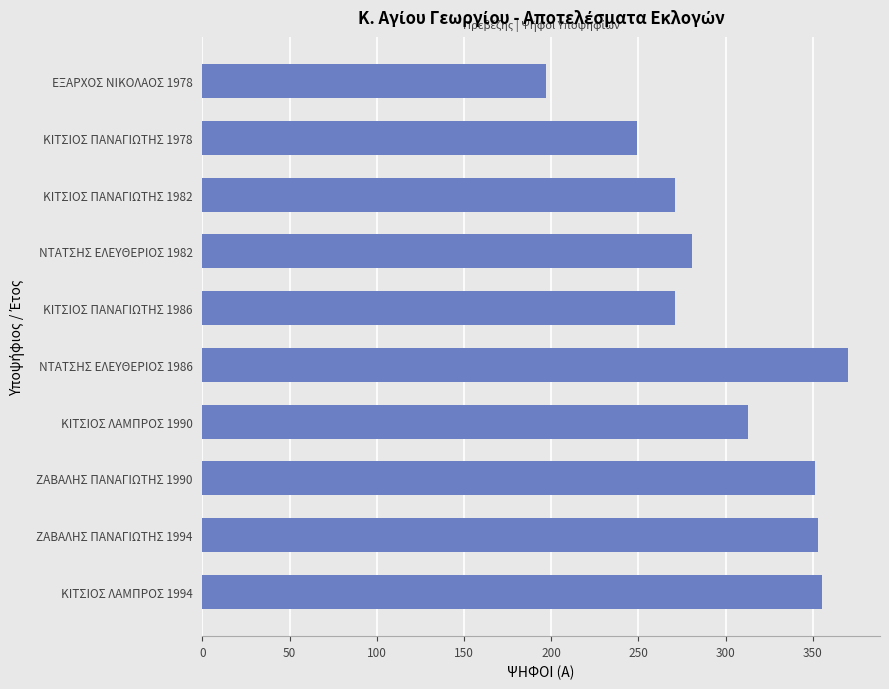

Which category has the highest value across all series?

ΝΤΑΤΣΗΣ ΕΛΕΥΘΕΡΙΟΣ 1986